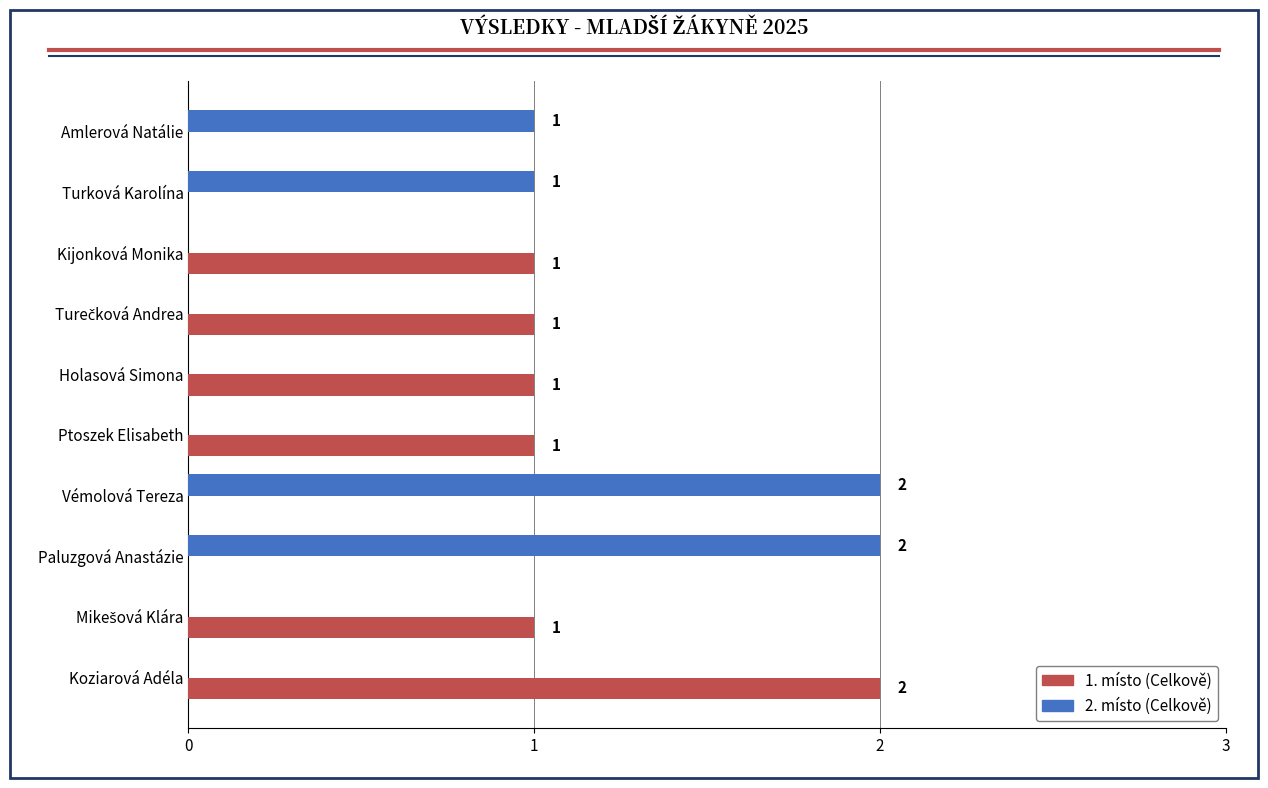

How many 2. místo (Celkově) values are between 0 and 1?

8